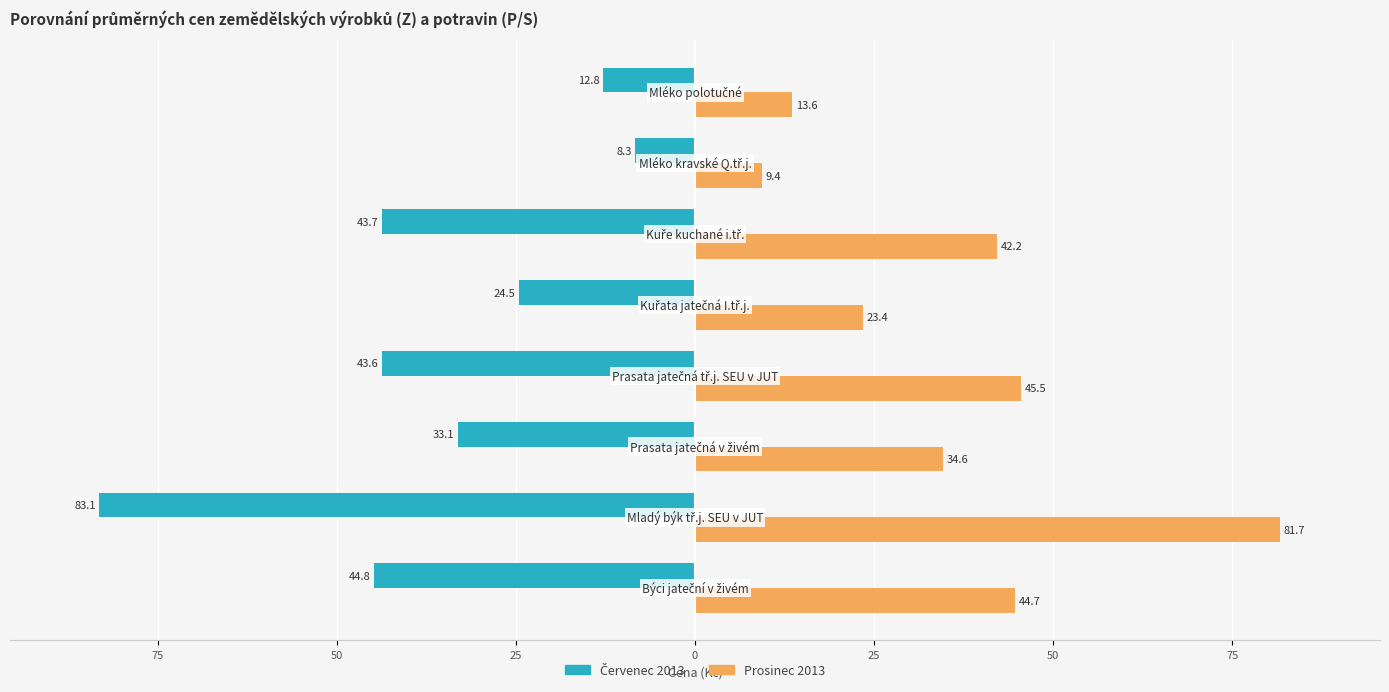

What is the highest value of the Prosinec 2013 series?

81.7